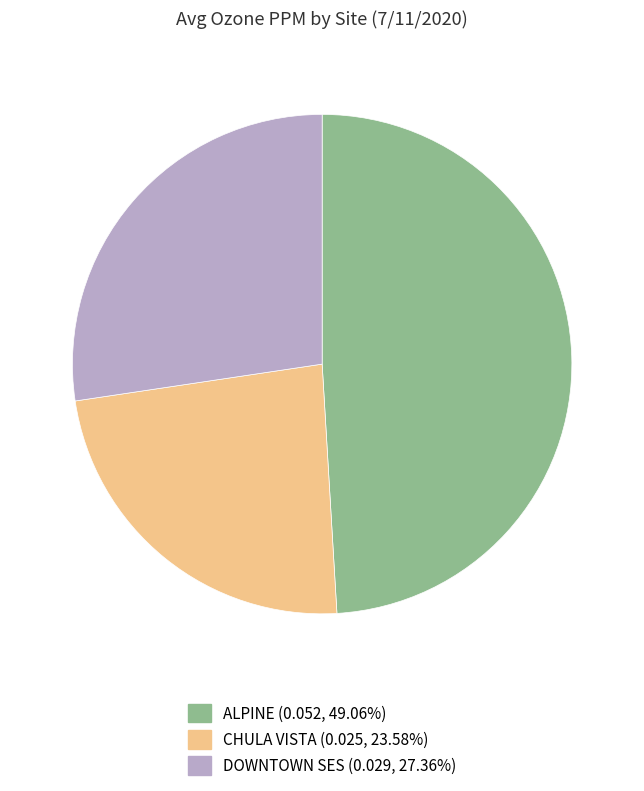

Does any single category account for the majority?

No